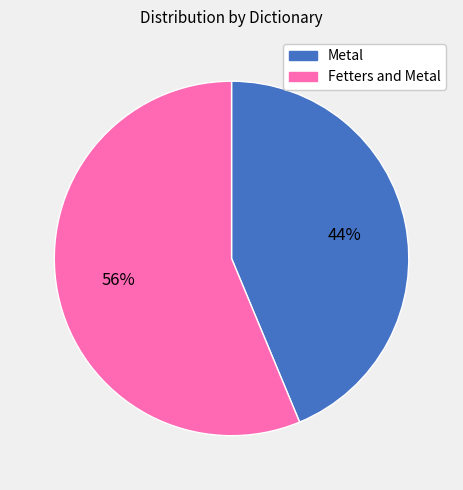

Count the number of slices in the pie.

2